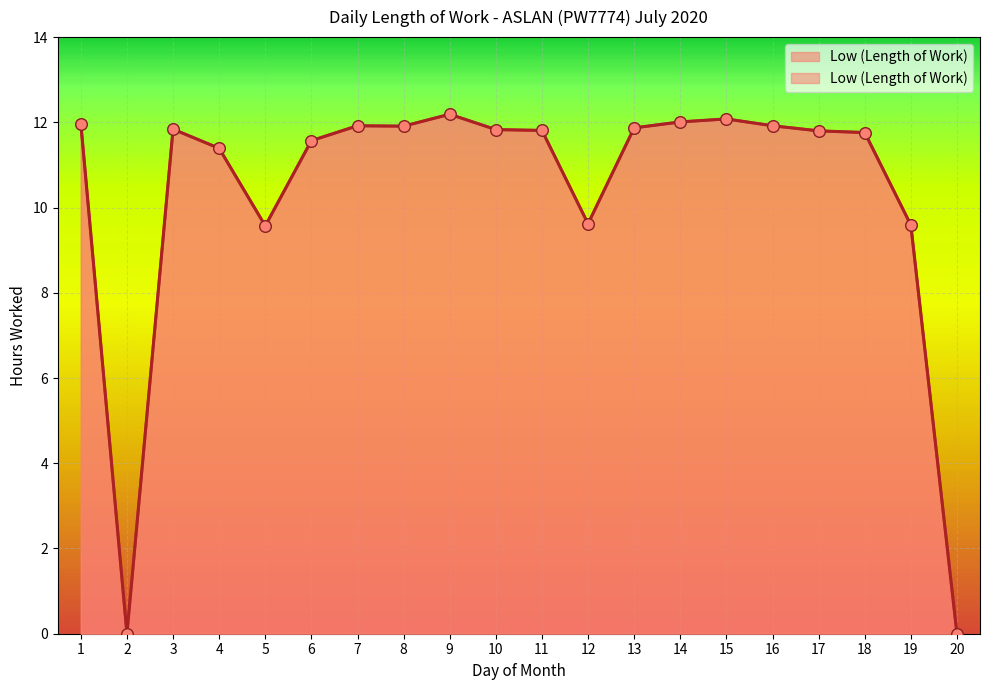

Between 6 and 14, which is larger?

14